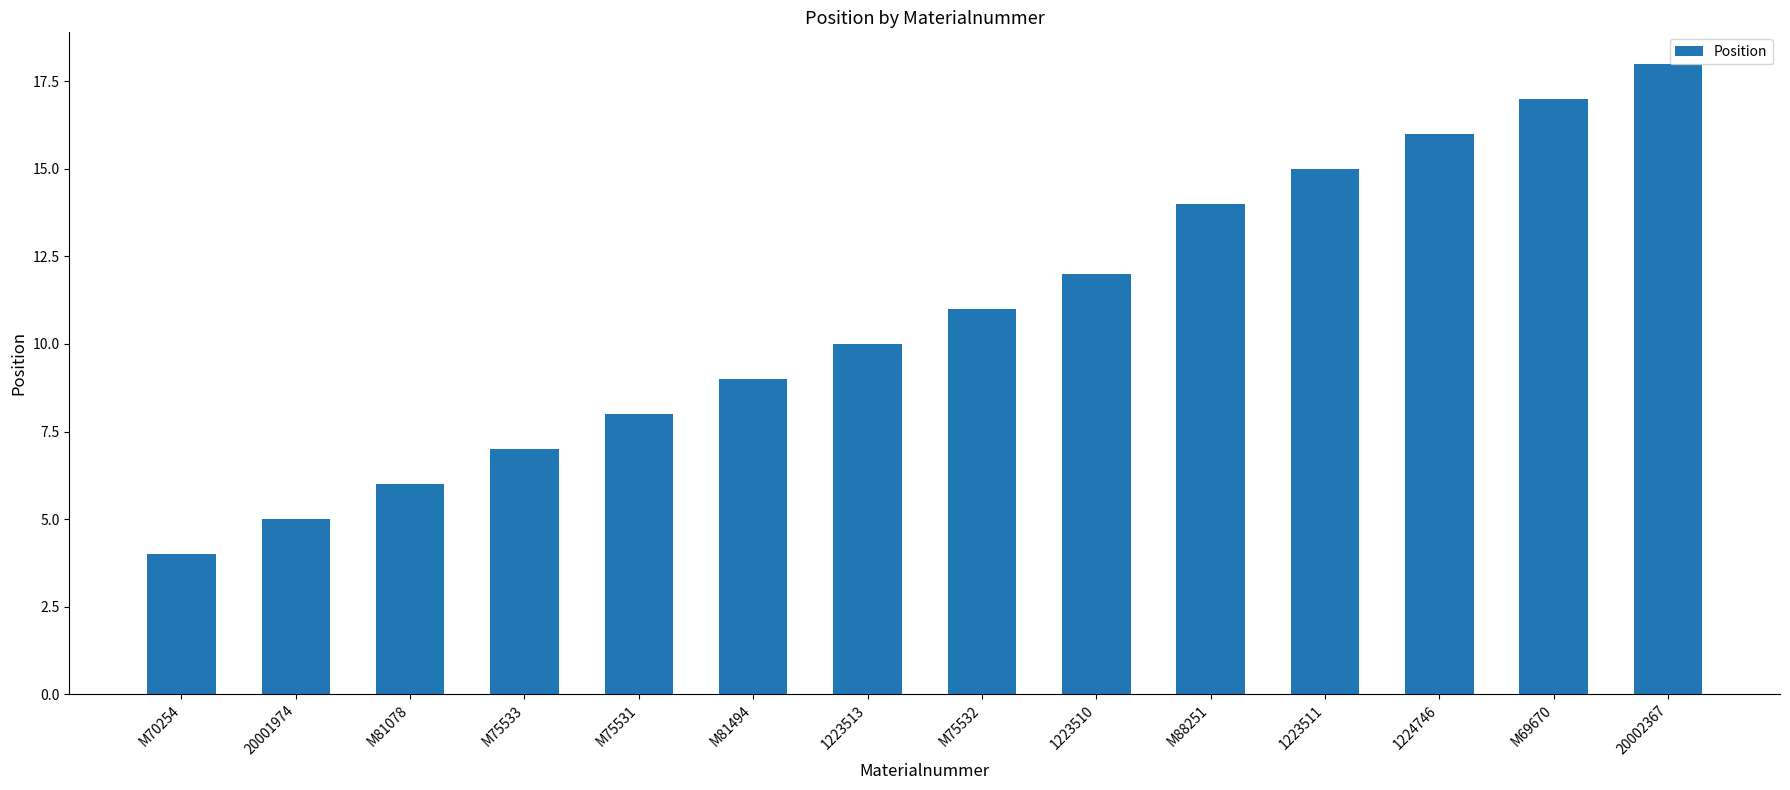

Reading left to right, transcribe all the data shown in this chart.

4	5	6	7	8	9	10	11	12	14	15	16	17	18